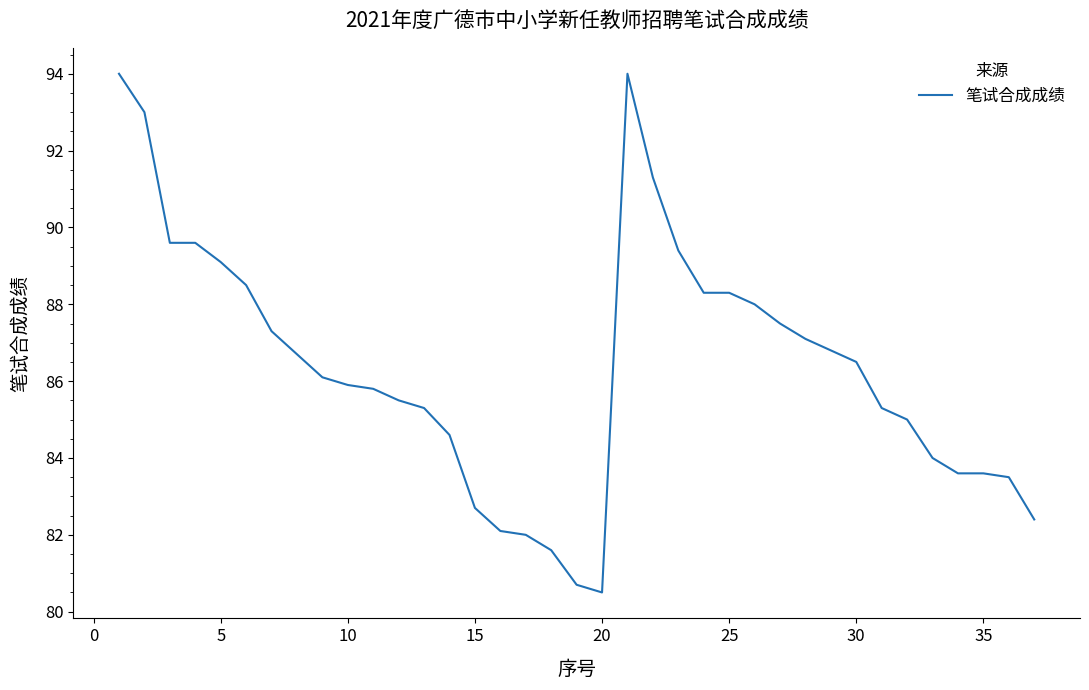

What is the difference between the maximum and minimum values?

13.5